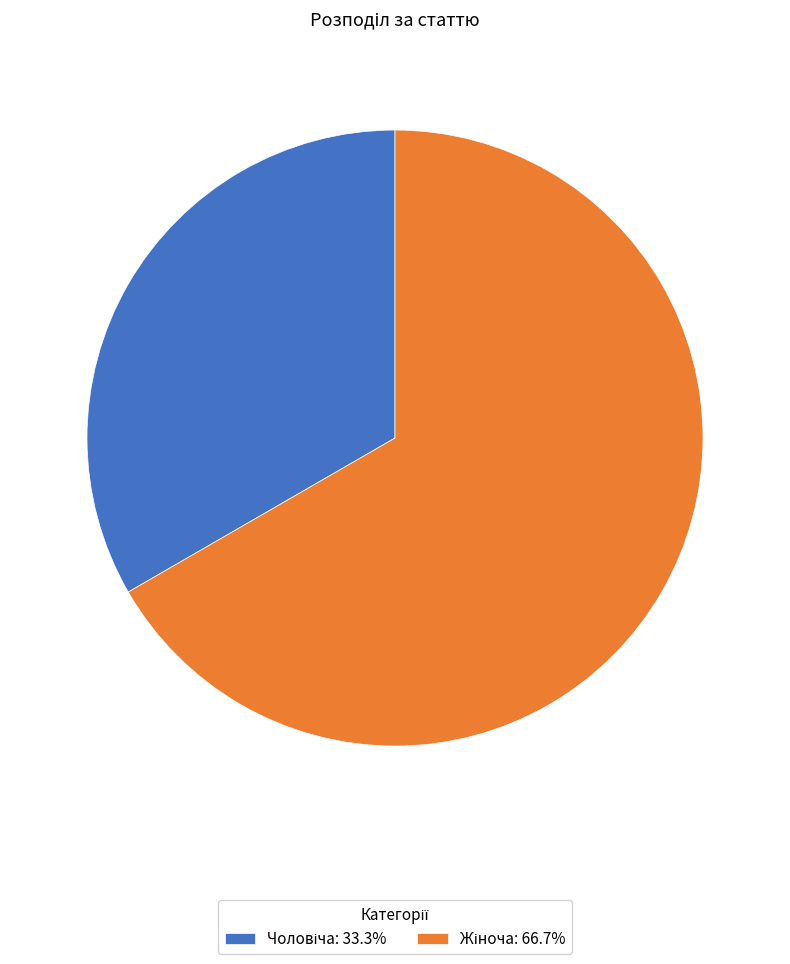

How many slices are in this pie chart?

2